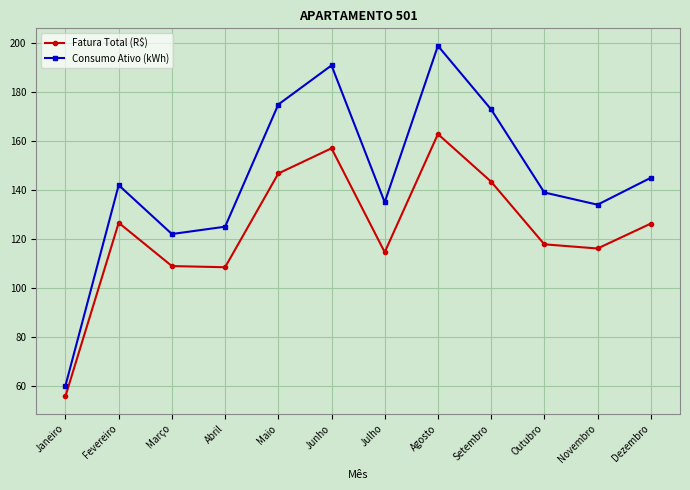

The value of Fatura Total (R$) at Outubro is 49.0. True or false?

False